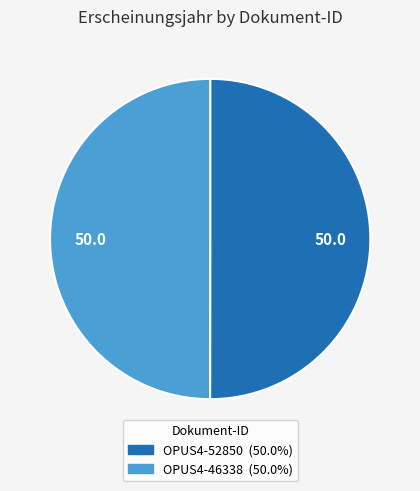

The OPUS4-52850 slice represents 62% of the pie. True or false?

False